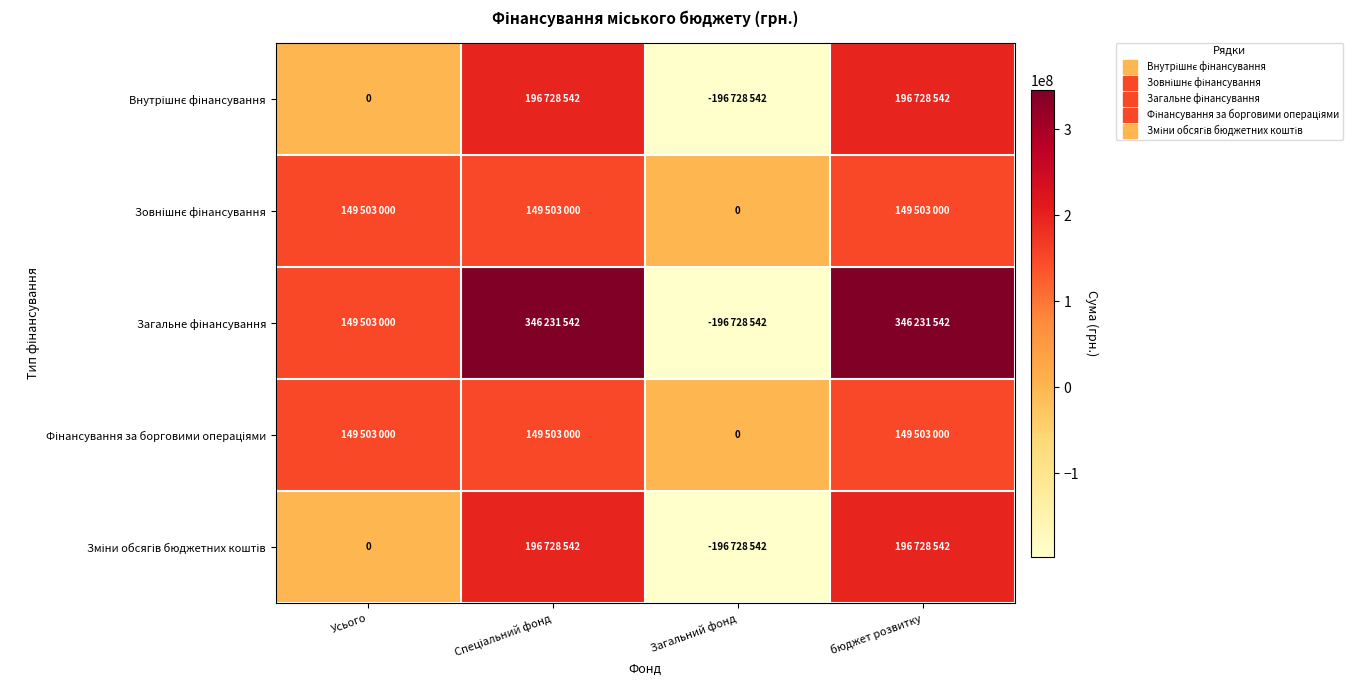

Between Спеціальний фонд and Загальний фонд, which is larger?

Спеціальний фонд